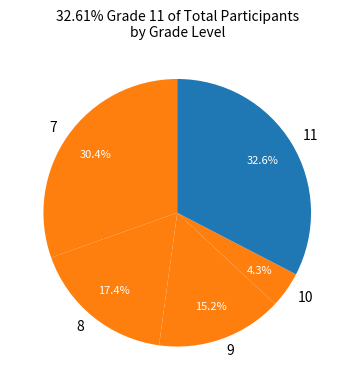

What portion of the pie excludes 7?

69.6%